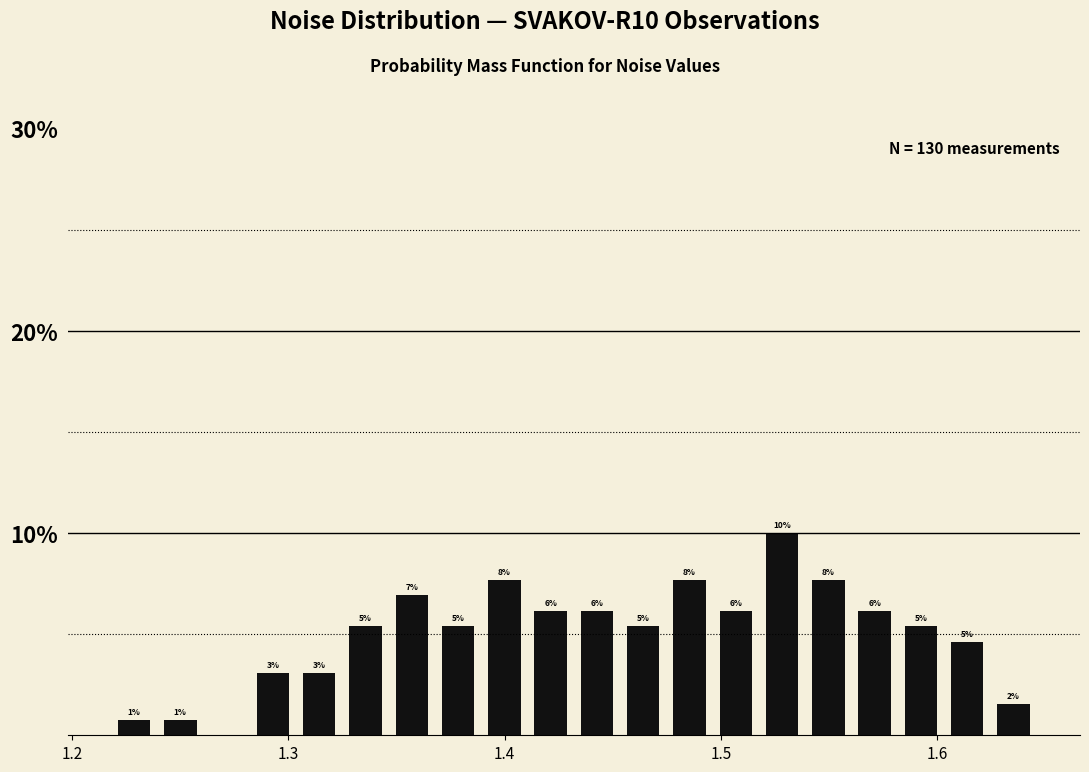

Read against the x-axis, roughly where is the centre of the tallest bar?

1.53